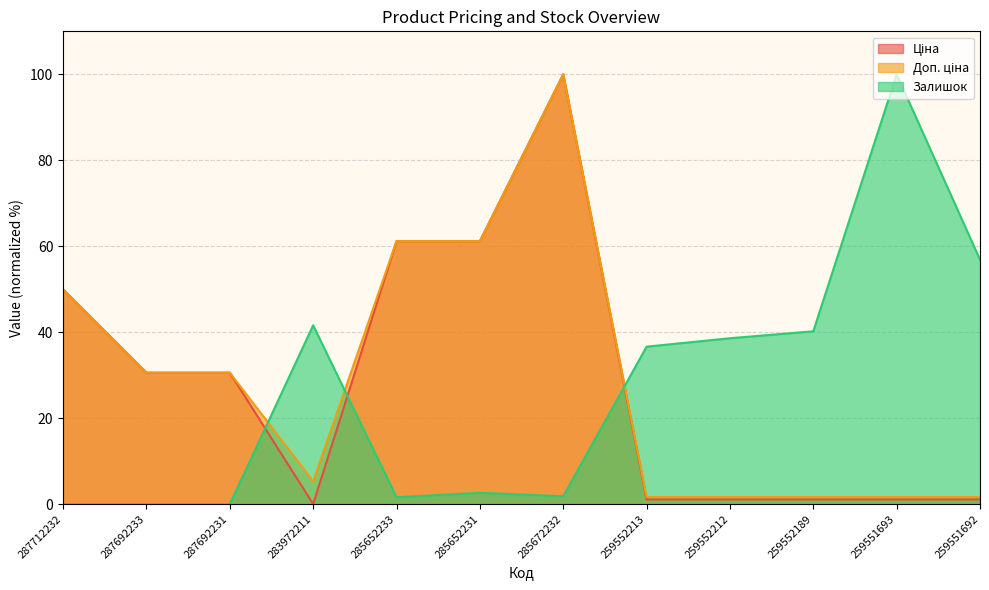

Reading right to left, transcribe all the data shown in this chart.

Ціна: 259551692=1.1	259551693=1.1	259552189=1.1	259552212=1.1	259552213=1.1	285672232=100.0	285652231=61.2	285652233=61.2	283972211=0.1	287692231=30.6	287692233=30.6	287712232=50.0
Доп. ціна: 259551692=1.7	259551693=1.7	259552189=1.7	259552212=1.7	259552213=1.7	285672232=100.0	285652231=61.2	285652233=61.2	283972211=5.3	287692231=30.6	287692233=30.6	287712232=50.0
Залишок: 259551692=56.9	259551693=100.0	259552189=40.2	259552212=38.6	259552213=36.6	285672232=1.8	285652231=2.7	285652233=1.6	283972211=41.6	287692231=0.0	287692233=0.0	287712232=0.0